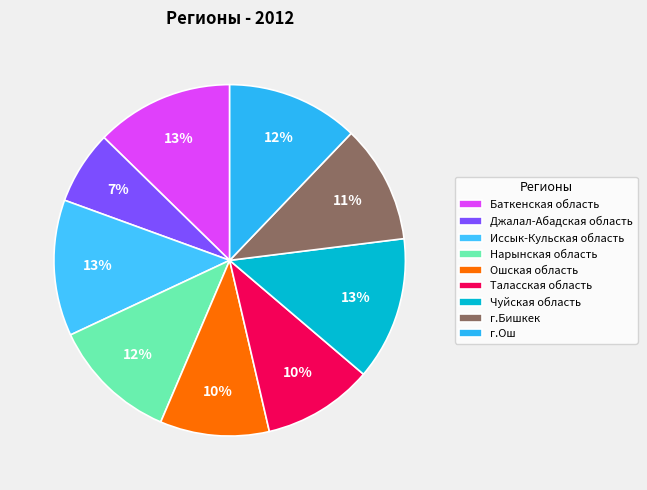

To the nearest percent, what portion does г.Ош represent?

12%